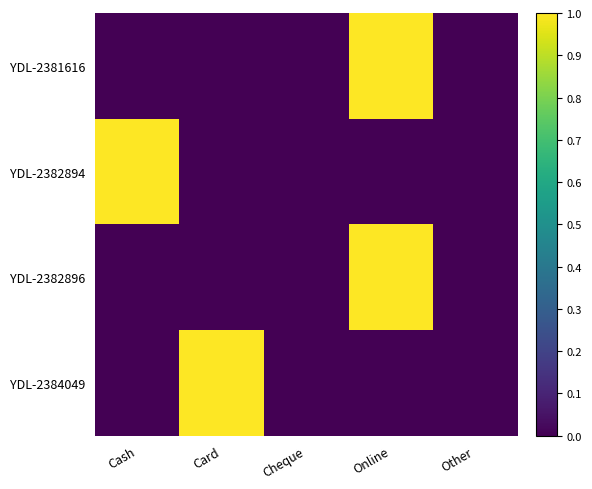

At which category is the sum across all series the highest?

Online